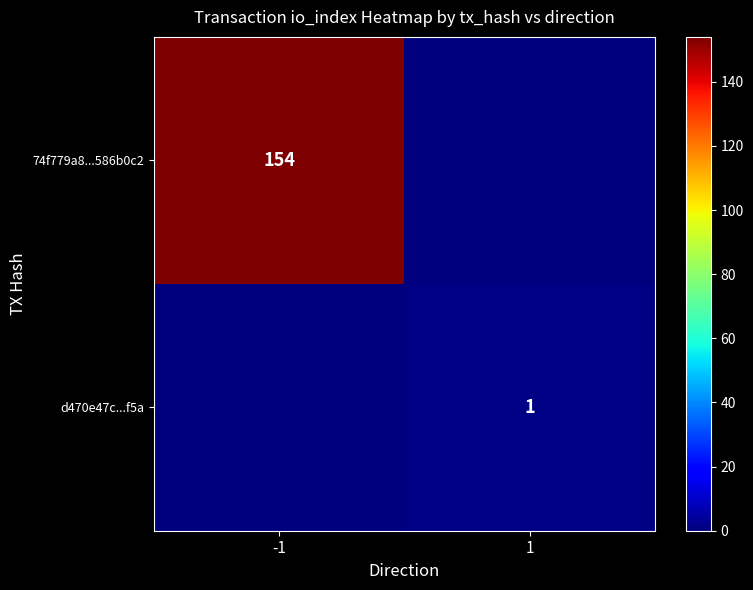

True or false: d470e47c...f5a has a value of 2 at 1.

False